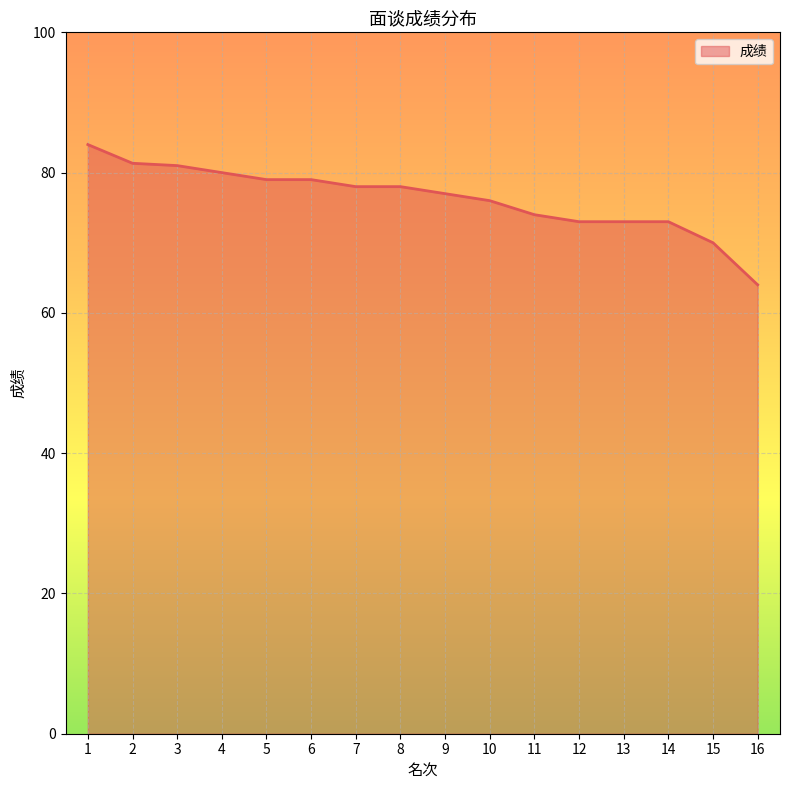

What value does the data have at 5?

79.0